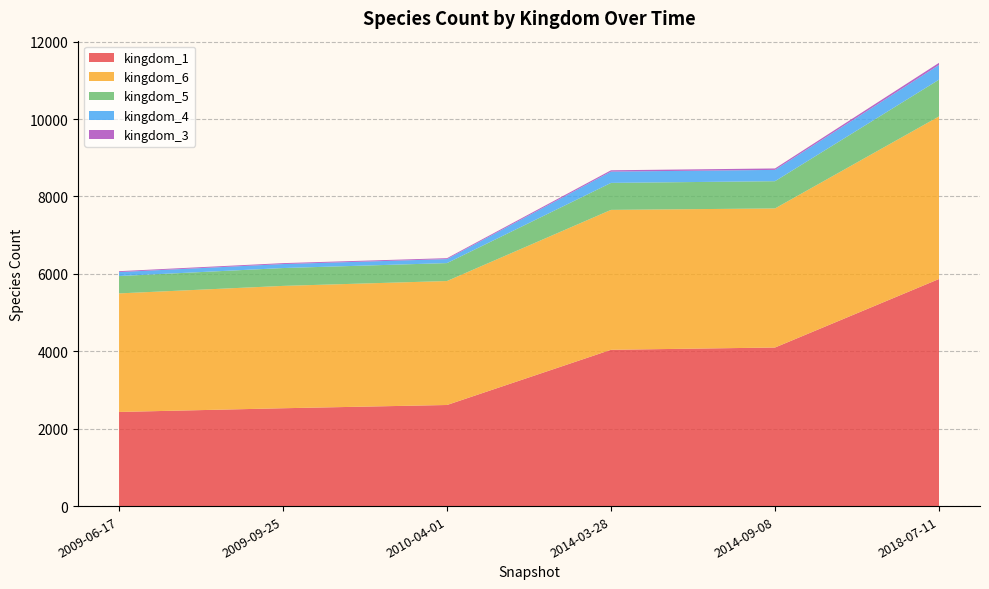

Which category has the highest value in the kingdom_1 series?

2018-07-11